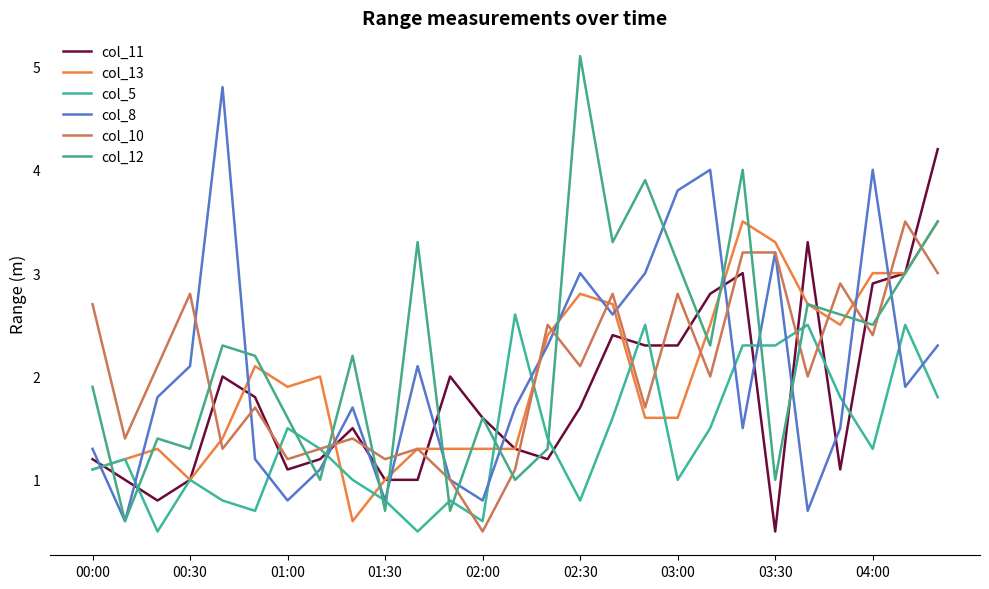

True or false: col_12 has more than 0 points higher than both neighbors.

True